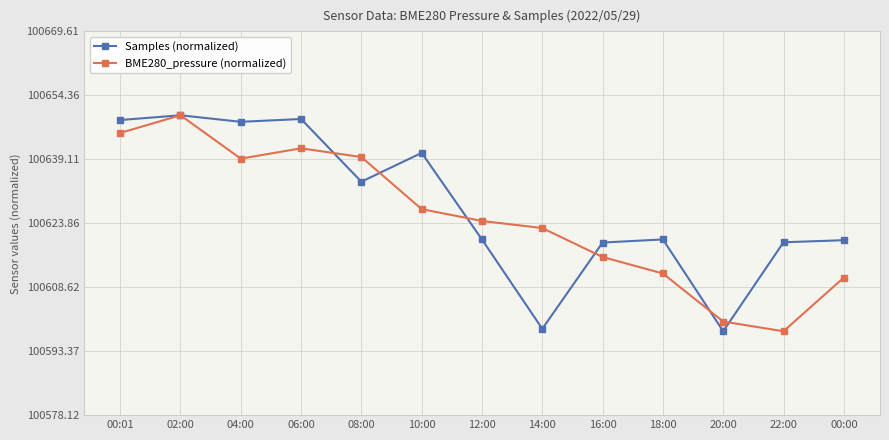

Reading left to right, extract all data points from this chart.

Samples (normalized): 100648.5	100649.6	100648.0	100648.7	100633.8	100640.6	100620.0	100598.7	100619.3	100620.0	100598.1	100619.3	100619.8
BME280_pressure (normalized): 100645.4	100649.6	100639.3	100641.7	100639.6	100627.2	100624.4	100622.7	100615.8	100611.9	100600.4	100598.1	100610.9